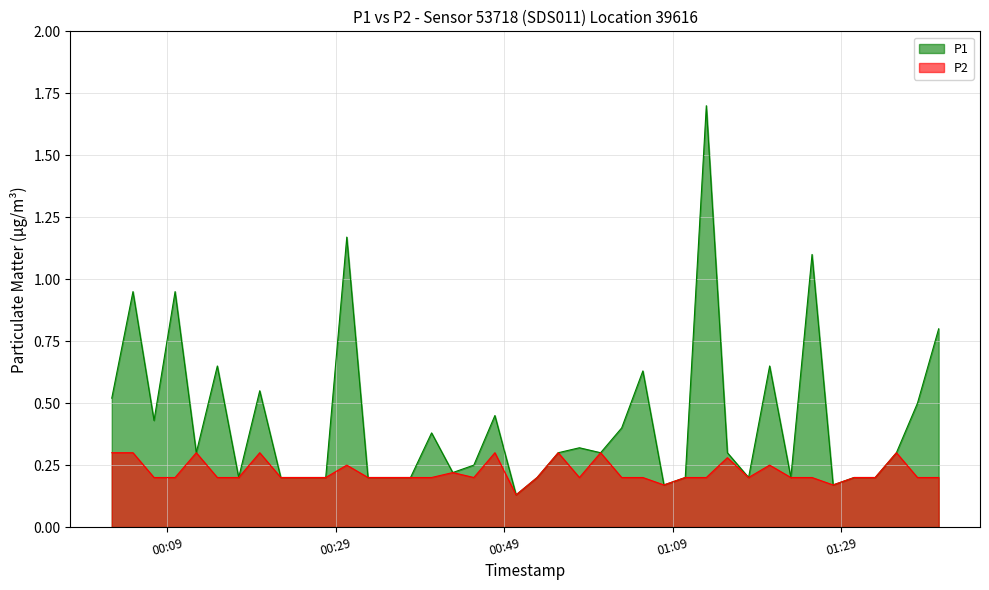

True or false: P1 and P2 cross at least once.

False